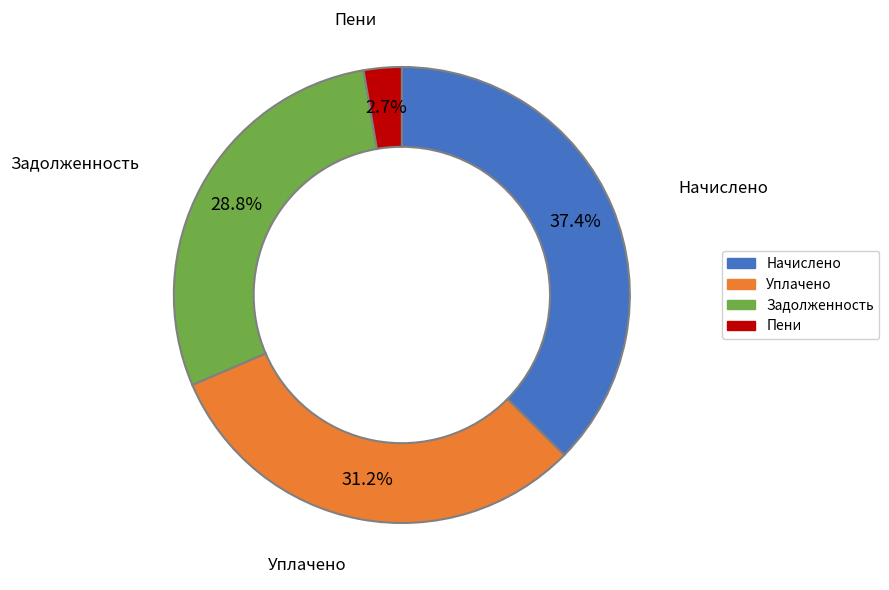

What percentage is NOT represented by Уплачено?

68.8%